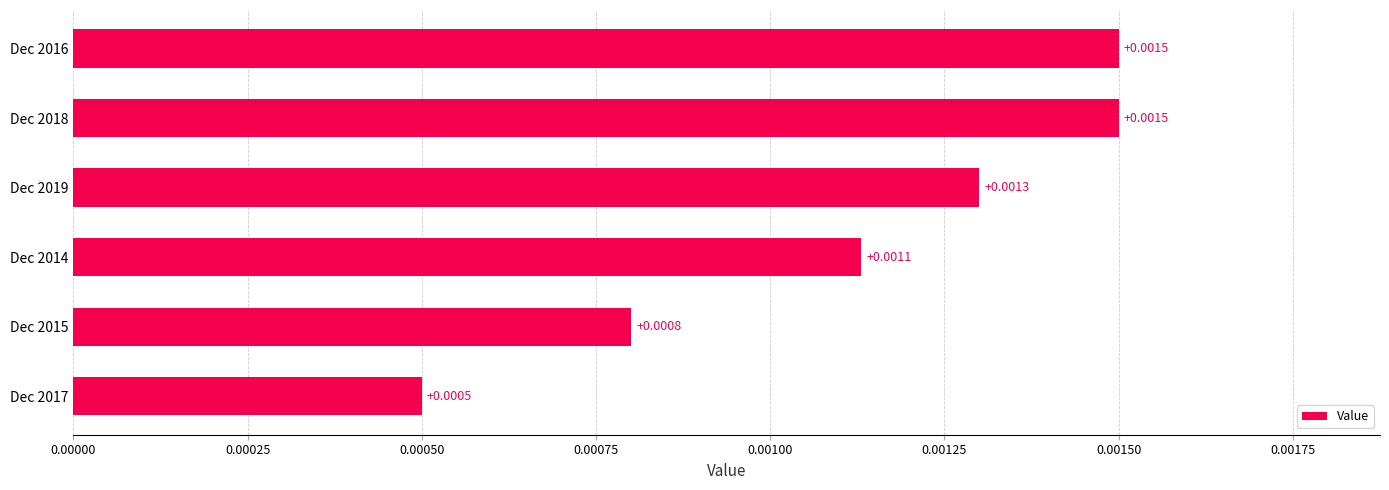

Between Dec 2018 and Dec 2019, which is larger?

Dec 2018